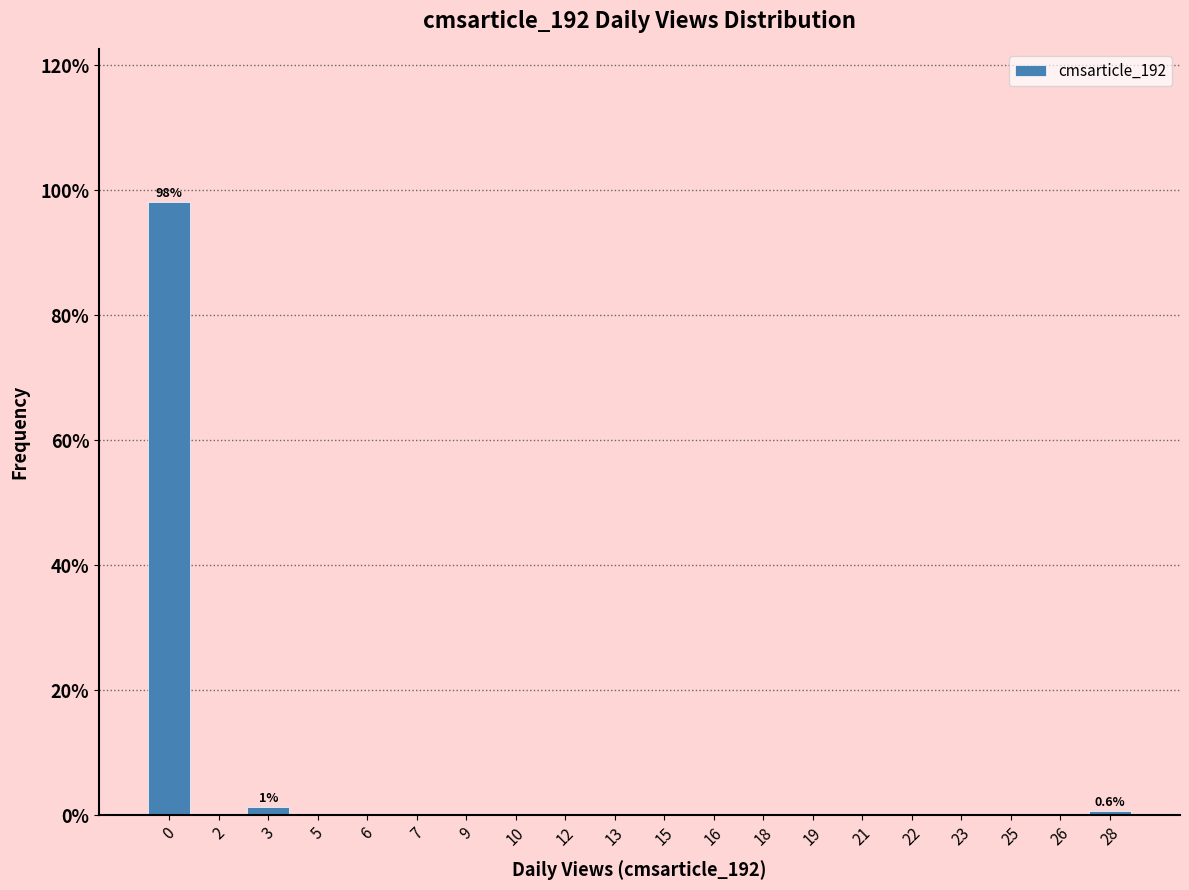

True or false: the data shows 0.0 at 23.

True